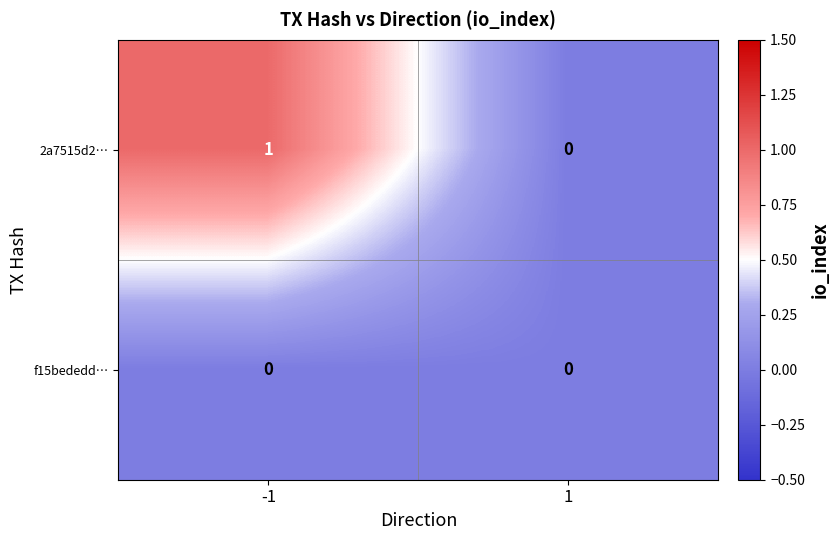

The value of f15bededd… at -1 is 0. True or false?

True